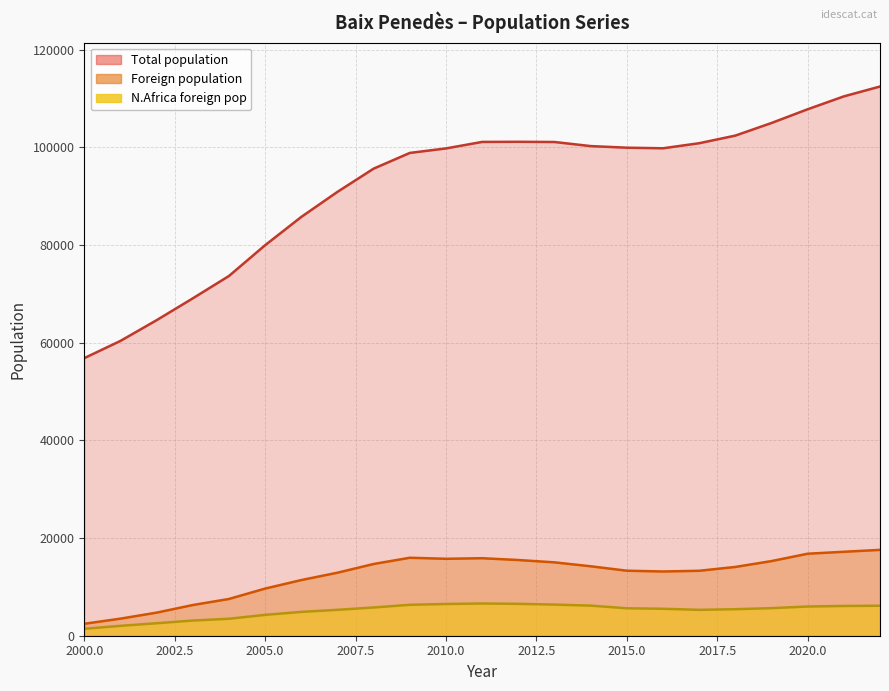

What is the highest value of the Total population series?

112460